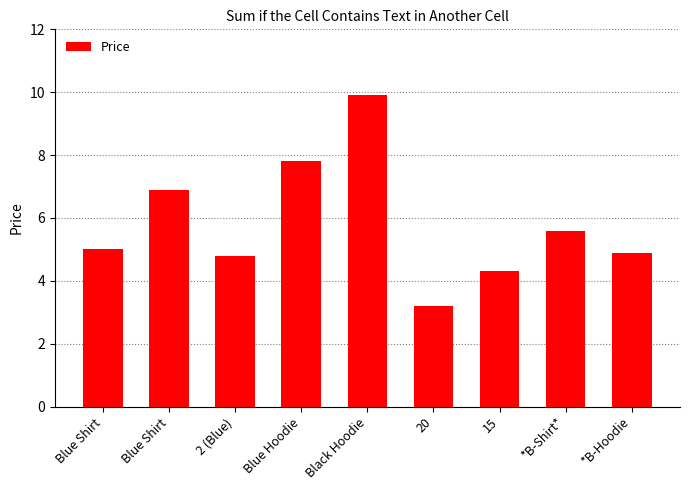

What is the minimum value shown in the chart?

3.2